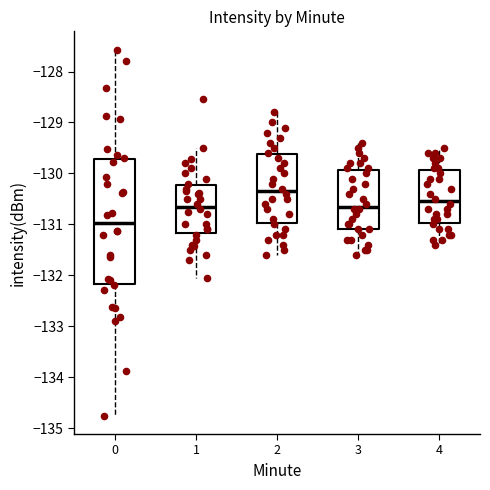

Reading left to right, transcribe this box plot: for each box, give where its median line is, the range the box spans, and where its two whiskers end, as read against the y-axis. The values are not printed on the chart, so give them approximately, as read against the axis.

0: median -131.0, box -132.2 to -129.7, whiskers -134.8 to -127.6
1: median -130.6, box -131.2 to -130.2, whiskers -132.1 to -129.5
2: median -130.3, box -131.0 to -129.6, whiskers -131.6 to -128.8
3: median -130.6, box -131.1 to -129.9, whiskers -131.6 to -129.4
4: median -130.5, box -131.0 to -129.9, whiskers -131.4 to -129.5